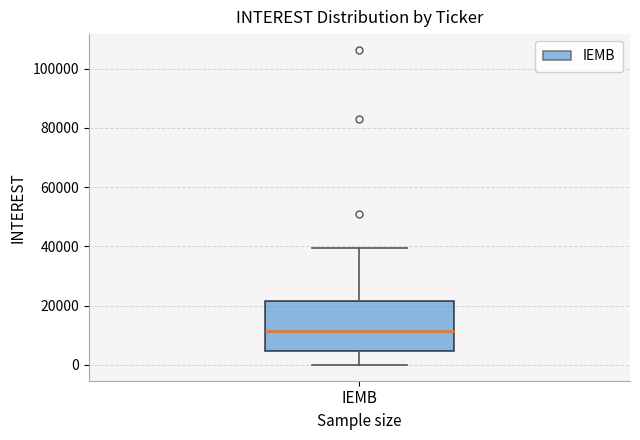

Read this box plot against the y-axis: the position of the median line, the range covered by the box, and the ends of both whiskers. The values are not printed on the chart, so give them approximately, as read against the axis.

median 12000, box 4000 to 22000, whiskers 0 to 40000